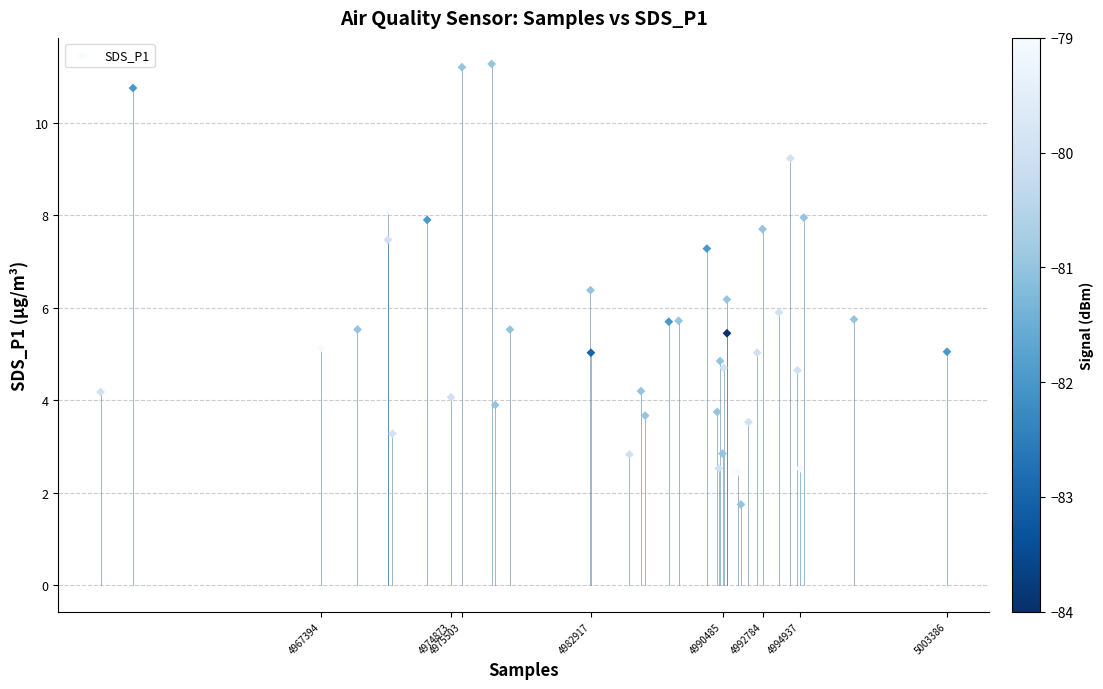

What is the range of X values (max minus min)?

48655.0